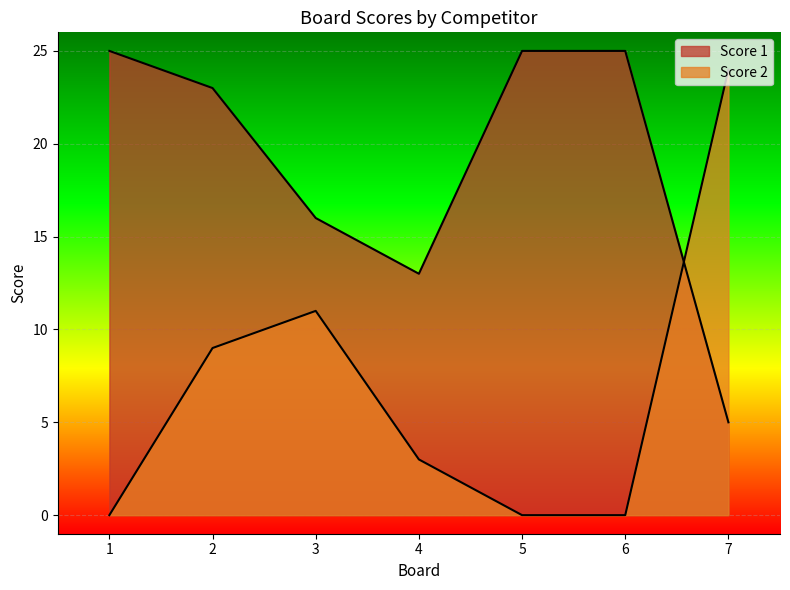

Which series has the largest range (max minus min)?

Score 2